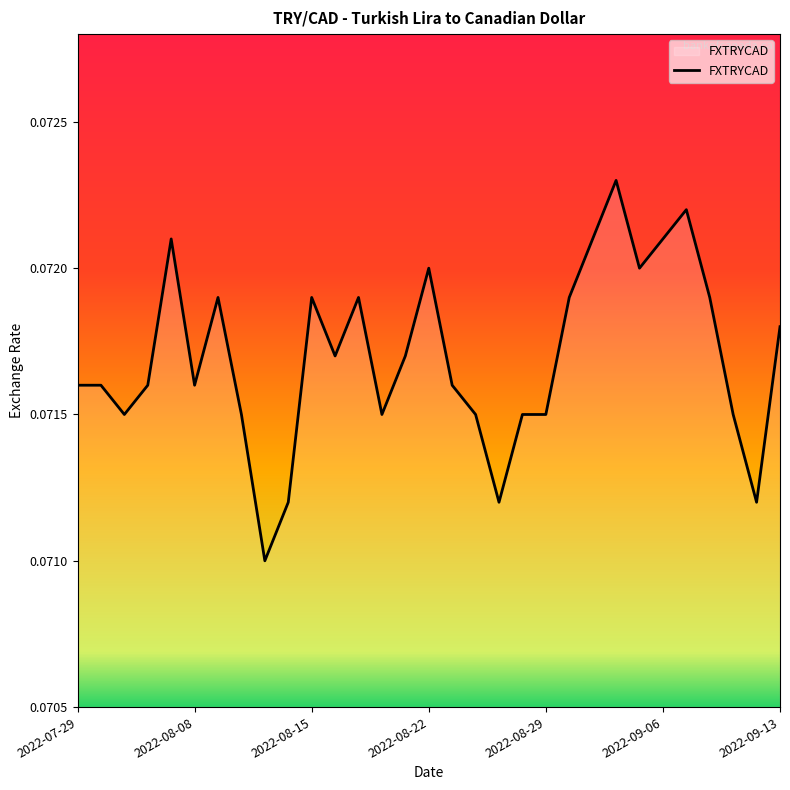

How many series are shown in this chart?

1